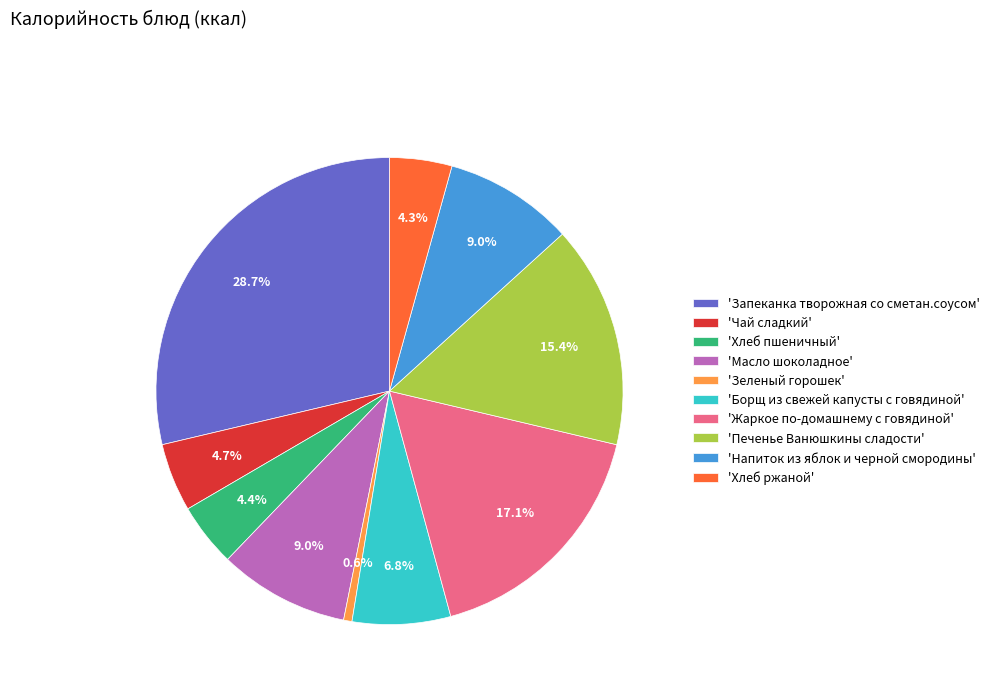

Is the sum of 'Жаркое по-домашнему с говядиной' and 'Печенье Ванюшкины сладости' greater than half?

No